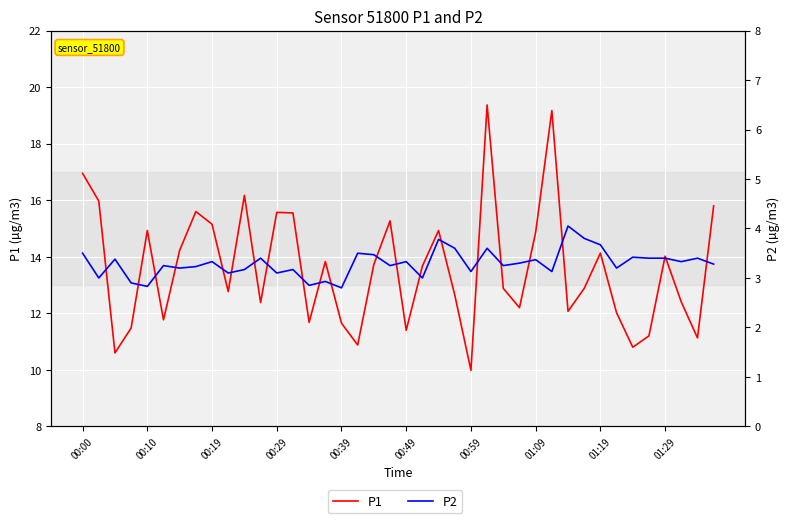

What is the difference between the maximum and minimum values in the P2 series?

1.2